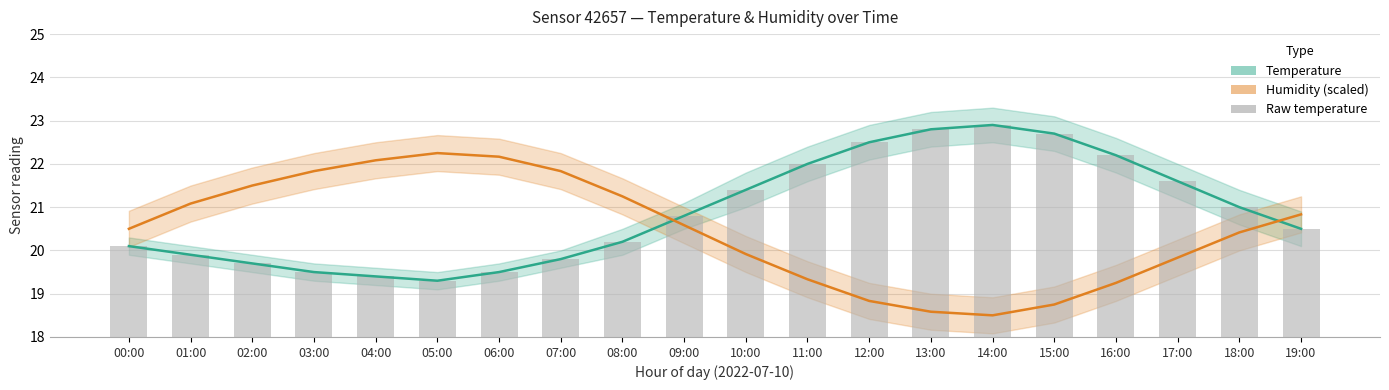

The Humidity estimate (partial) series shows 18.6 at 13:00. True or false?

True